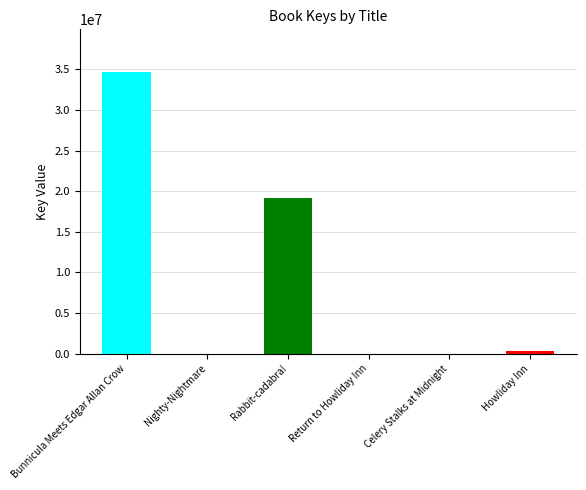

What is the sum of all values?

54249284